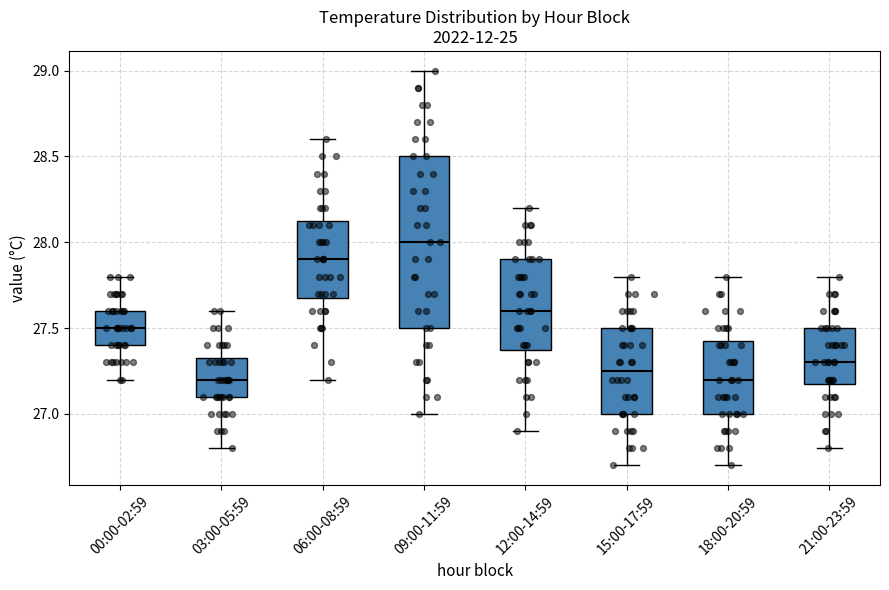

Reading left to right, read every box against the y-axis: the position of its median line, the range the box covers, and the ends of its whiskers. The values are not printed on the chart, so give them approximately, as read against the axis.

00:00-02:59: median 27.50, box 27.40 to 27.60, whiskers 27.20 to 27.80
03:00-05:59: median 27.20, box 27.10 to 27.35, whiskers 26.80 to 27.60
06:00-08:59: median 27.90, box 27.70 to 28.15, whiskers 27.20 to 28.60
09:00-11:59: median 28.00, box 27.50 to 28.50, whiskers 27.00 to 29.00
12:00-14:59: median 27.60, box 27.40 to 27.90, whiskers 26.90 to 28.20
15:00-17:59: median 27.25, box 27.00 to 27.50, whiskers 26.70 to 27.80
18:00-20:59: median 27.20, box 27.00 to 27.45, whiskers 26.70 to 27.80
21:00-23:59: median 27.30, box 27.20 to 27.50, whiskers 26.80 to 27.80